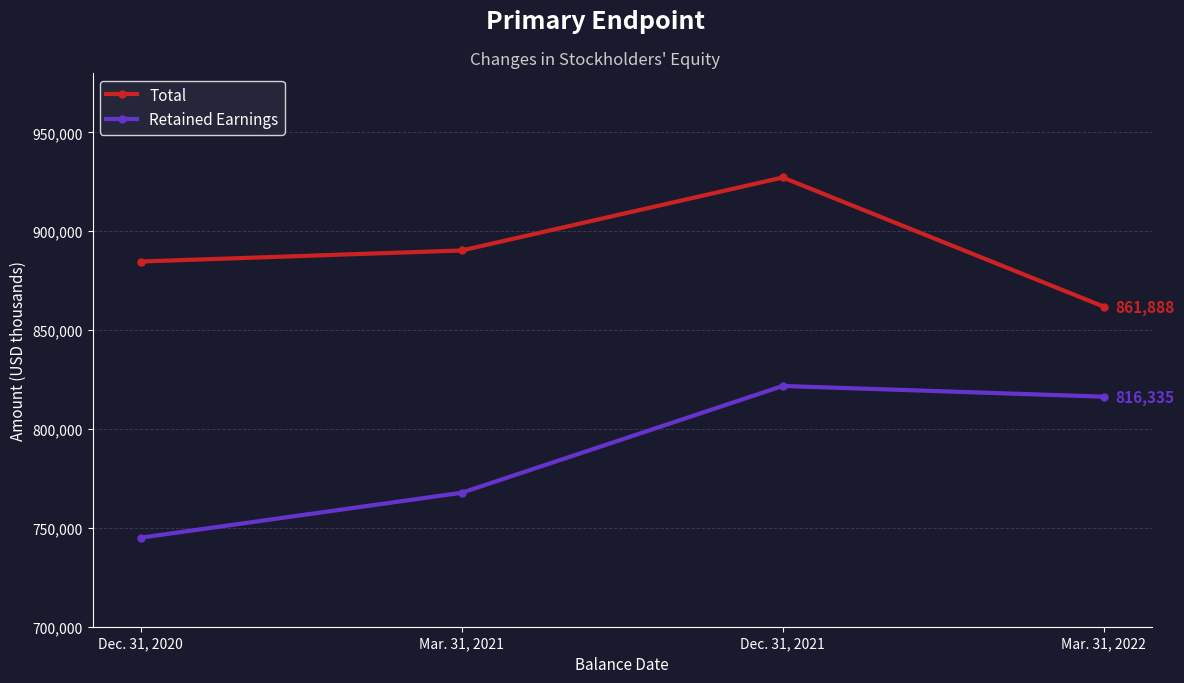

What is the difference between the second highest and second lowest values in the Total series?

5574